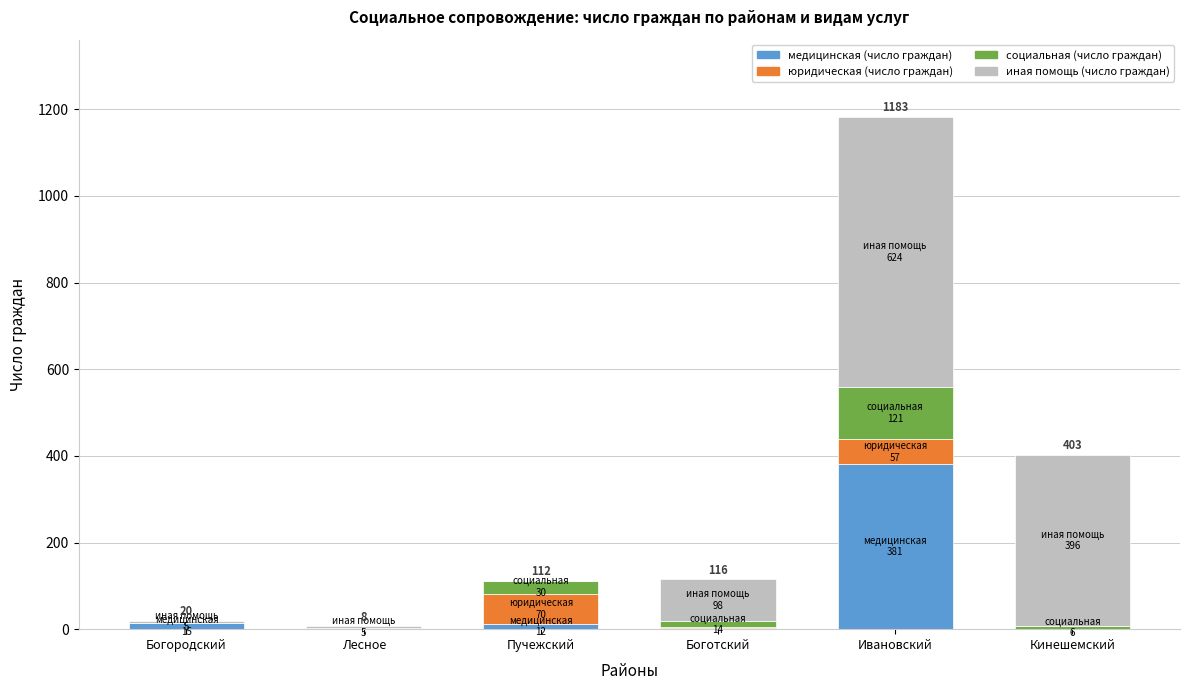

Count the number of data series in this chart.

4